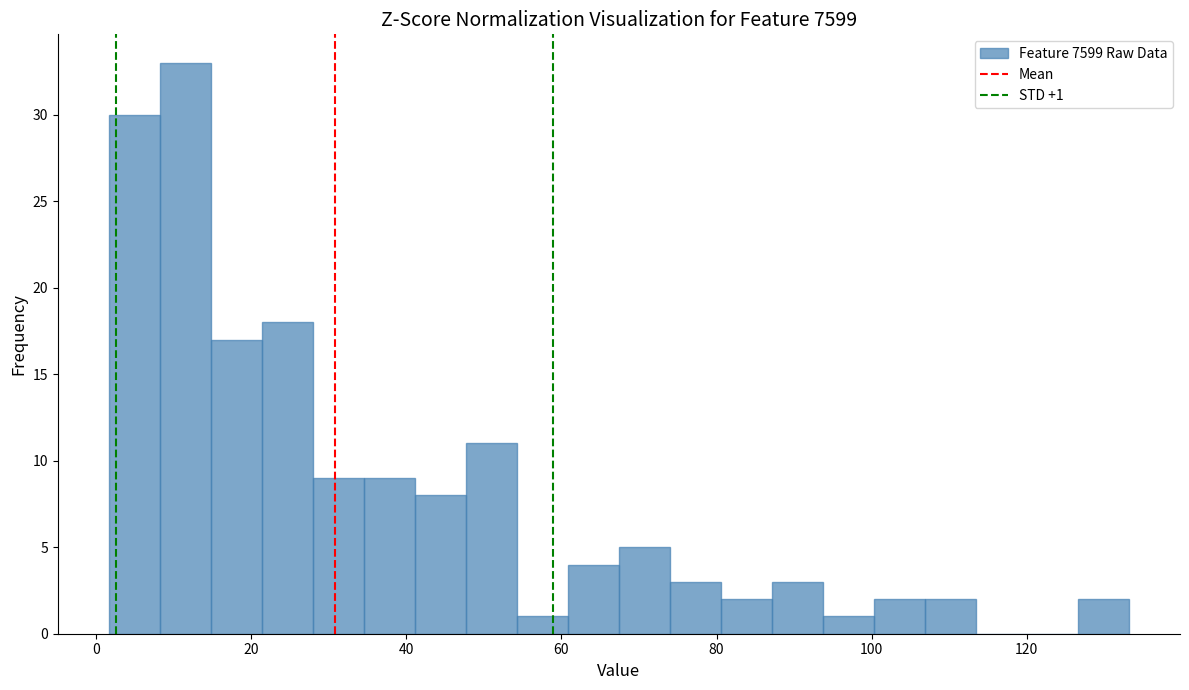

Around what value on the x-axis is the tallest bar? Give the approximate position of its centre, as read against the axis.

12